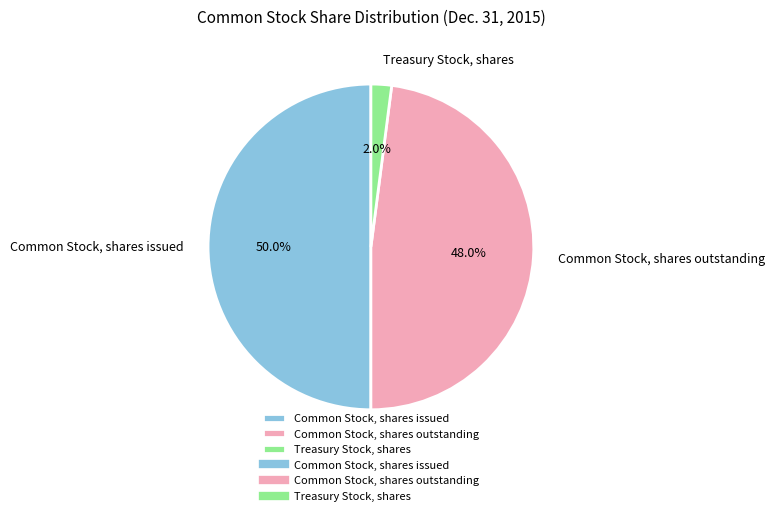

To the nearest percent, what is the average slice percentage?

33%